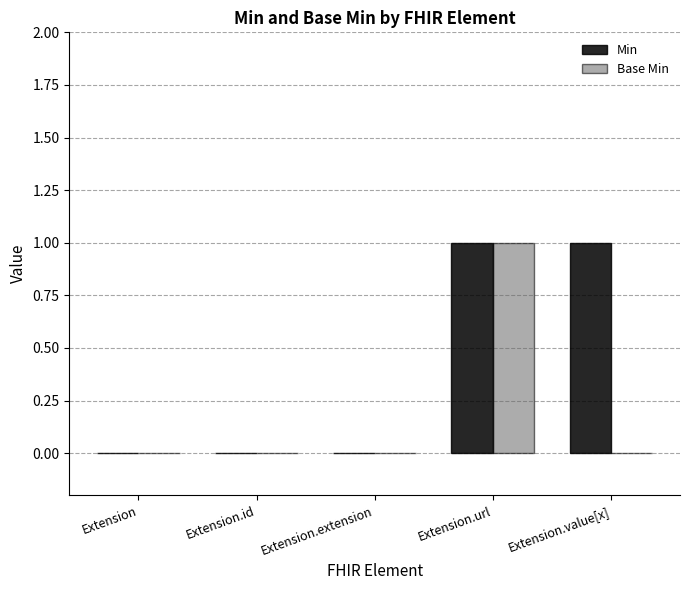

How many groups of bars are there?

5